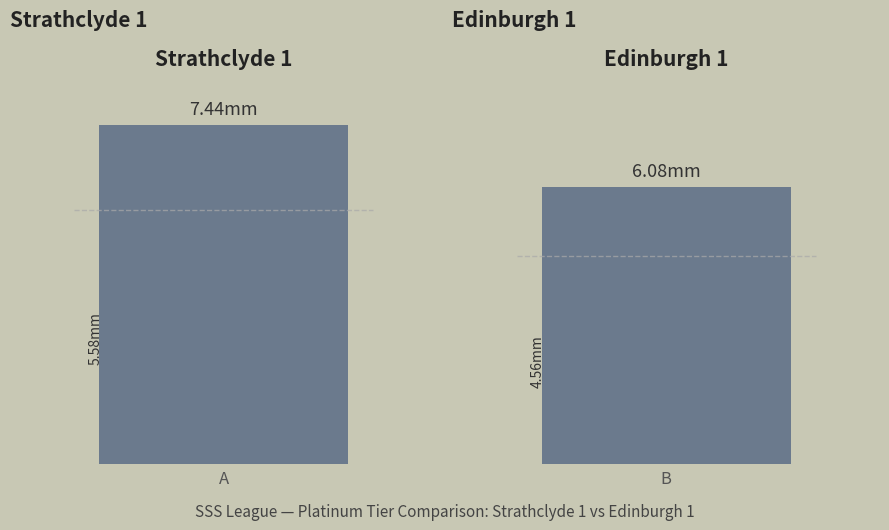

Between Edinburgh 1 and Strathclyde 1, which is larger?

Strathclyde 1